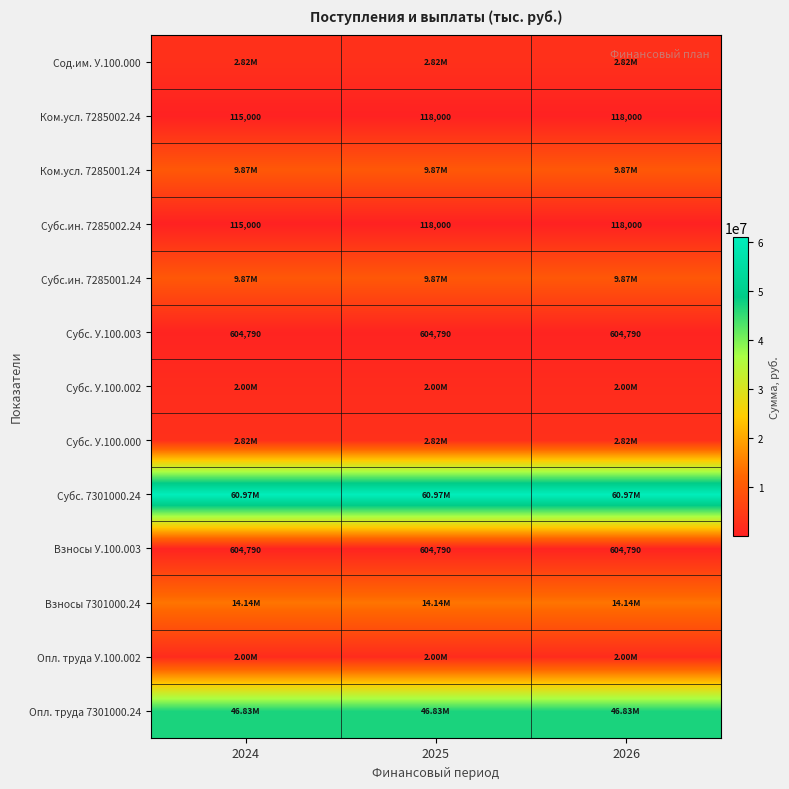

How many data points does each series have?

3